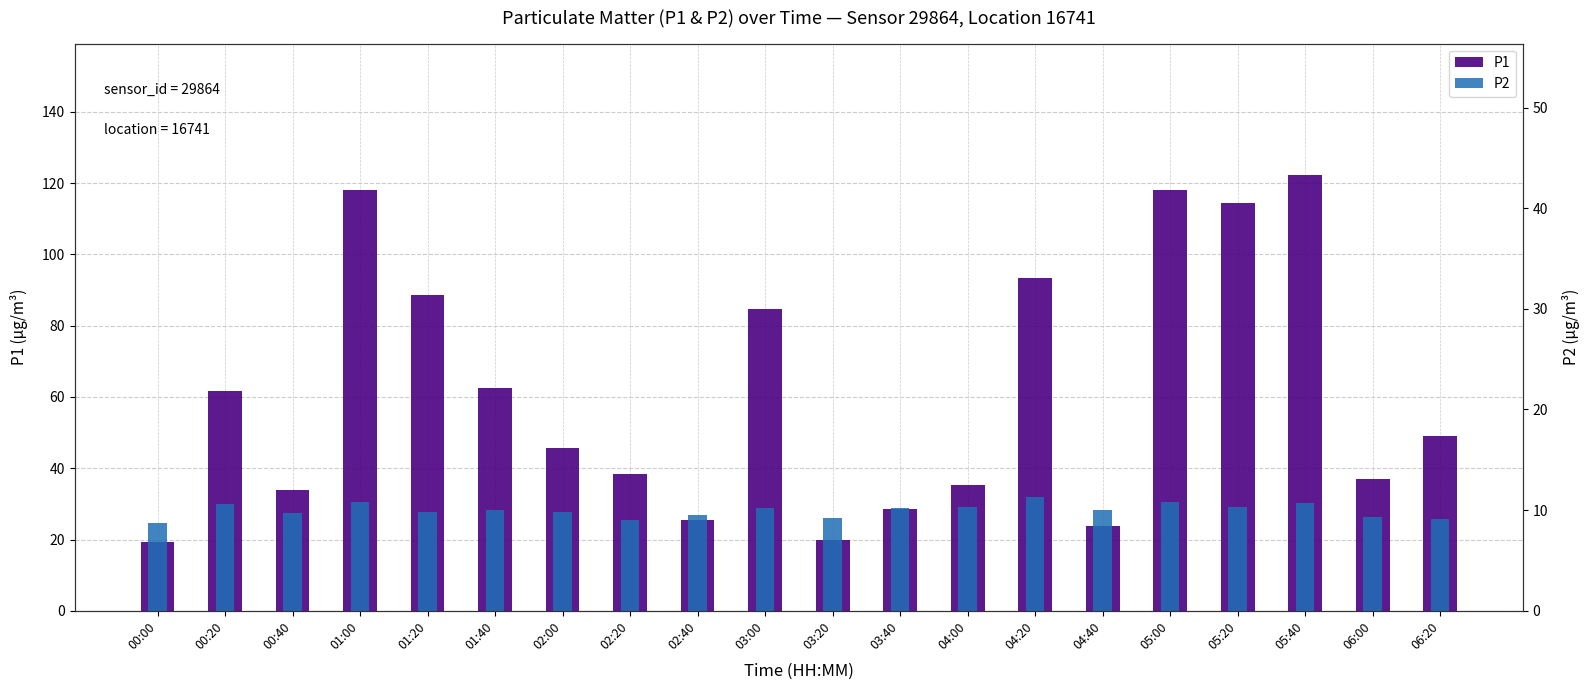

What is the value of the P1 bar at the 14th from the left?

93.5